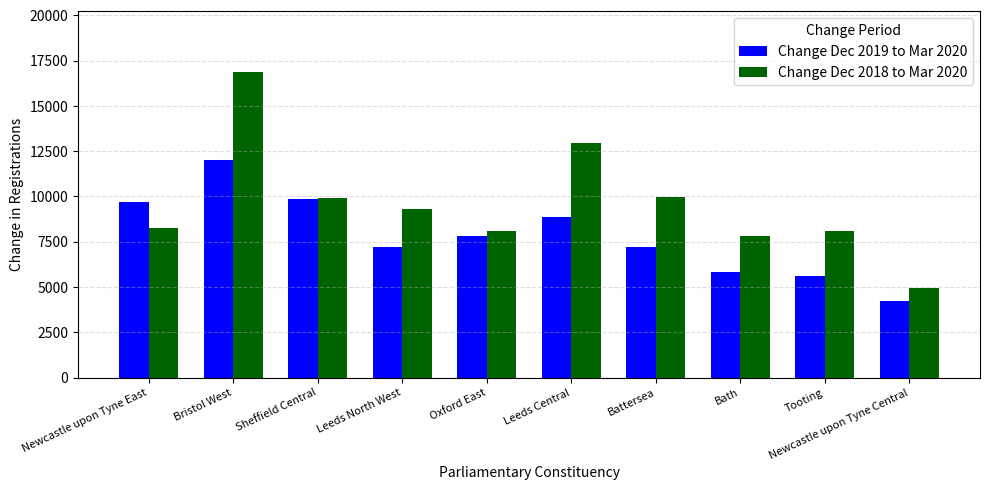

Where does the Change Dec 2018 to Mar 2020 series first go above 9303?

Bristol West